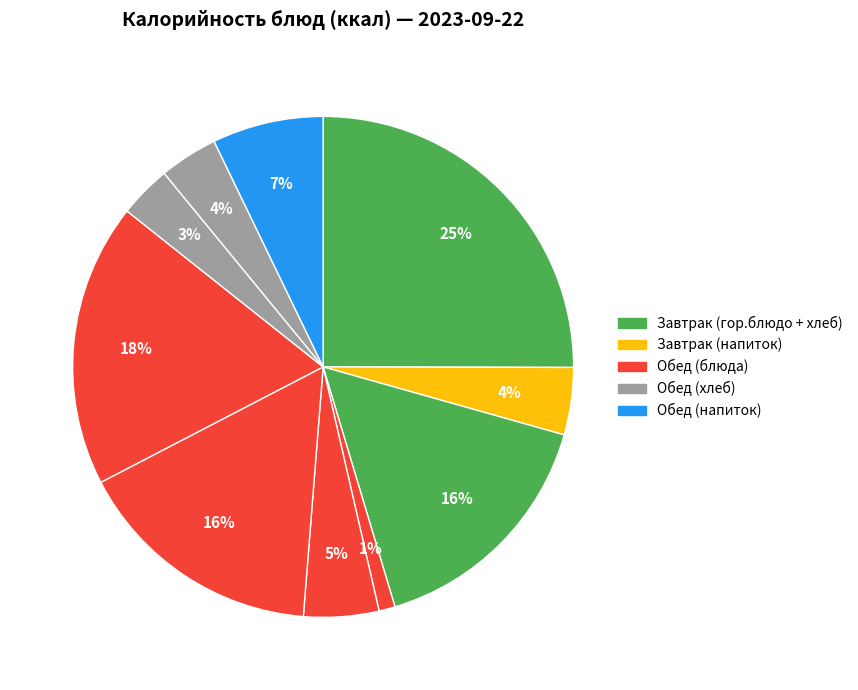

How many segments does this pie chart have?

10